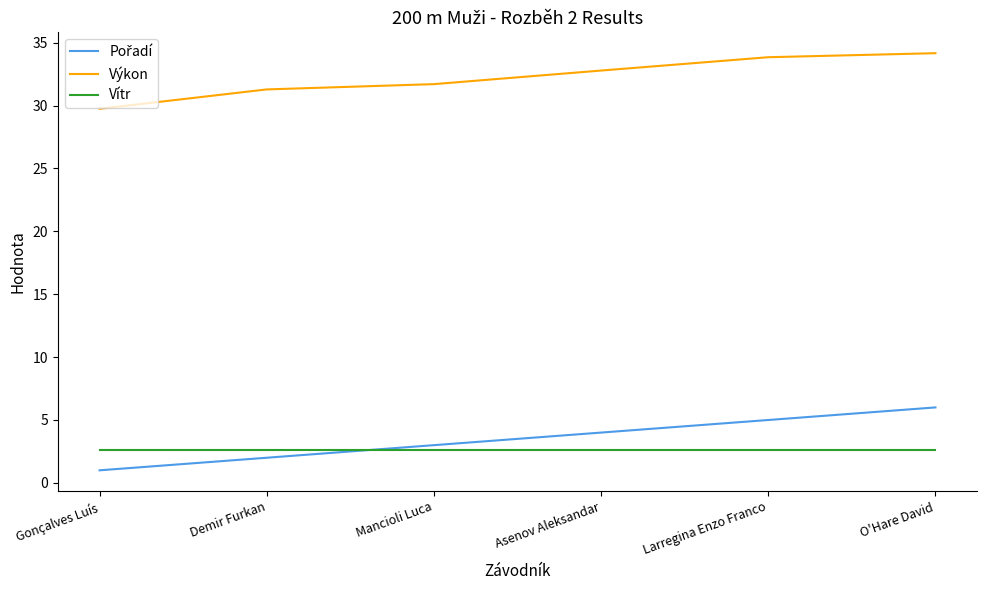

Where is Výkon nearest to the value 31?

Demir Furkan